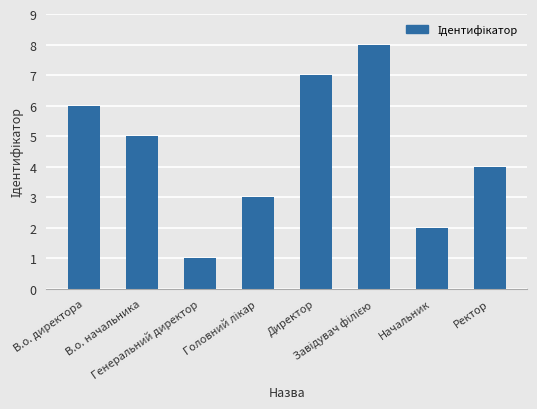

What is the value of the 3rd bar from the left?

1